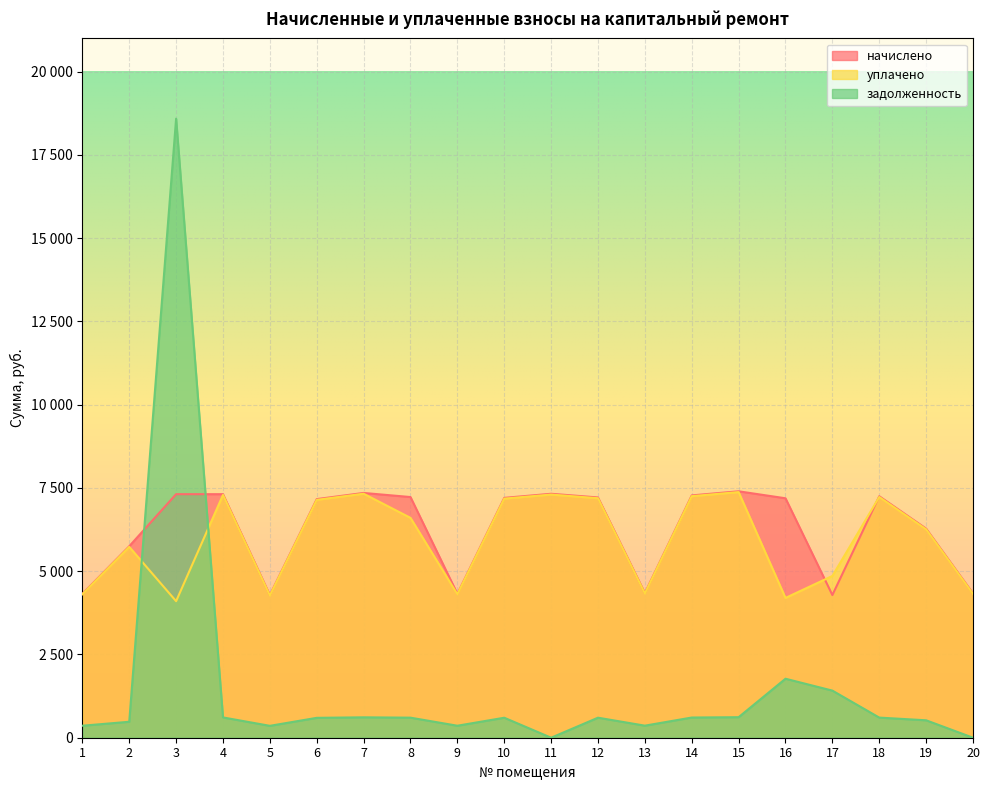

What is the sum of the уплачено values at 14 and 12?

14445.4